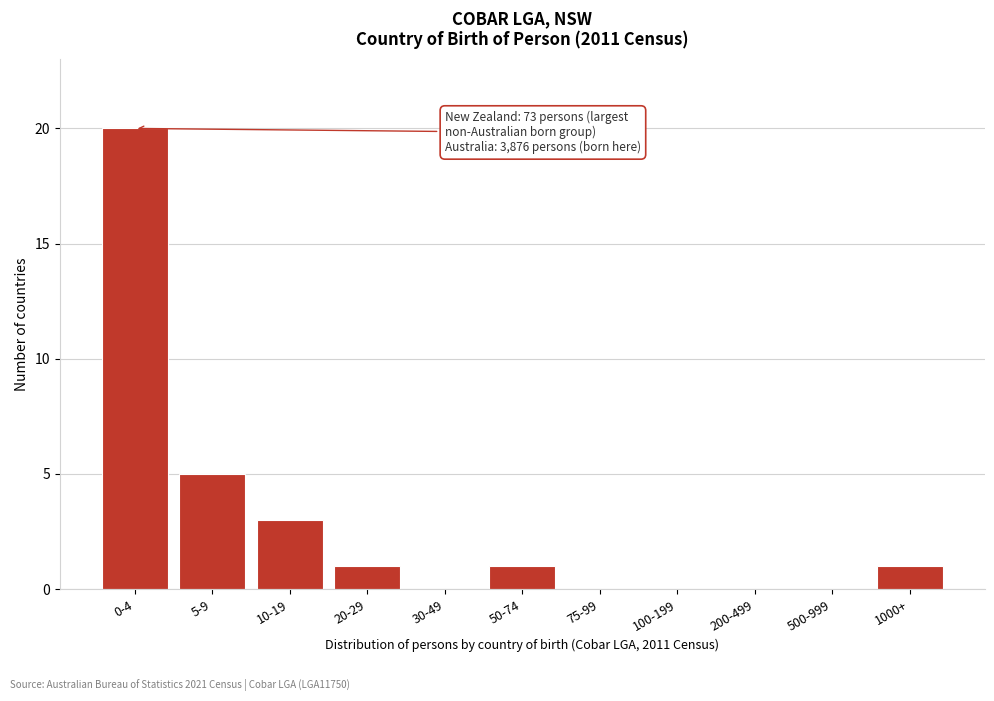

Reading left to right, what are all the values shown in this chart?

0-4=20	5-9=5	10-19=3	20-29=1	30-49=0	50-74=1	75-99=0	100-199=0	200-499=0	500-999=0	1000+=1